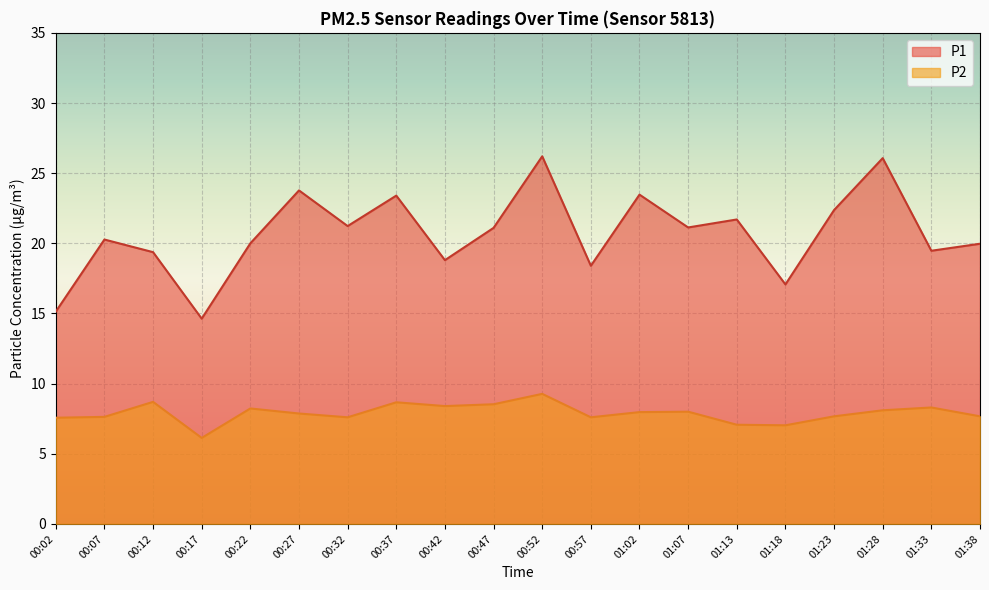

At which category does P2 reach its first local peak?

00:12